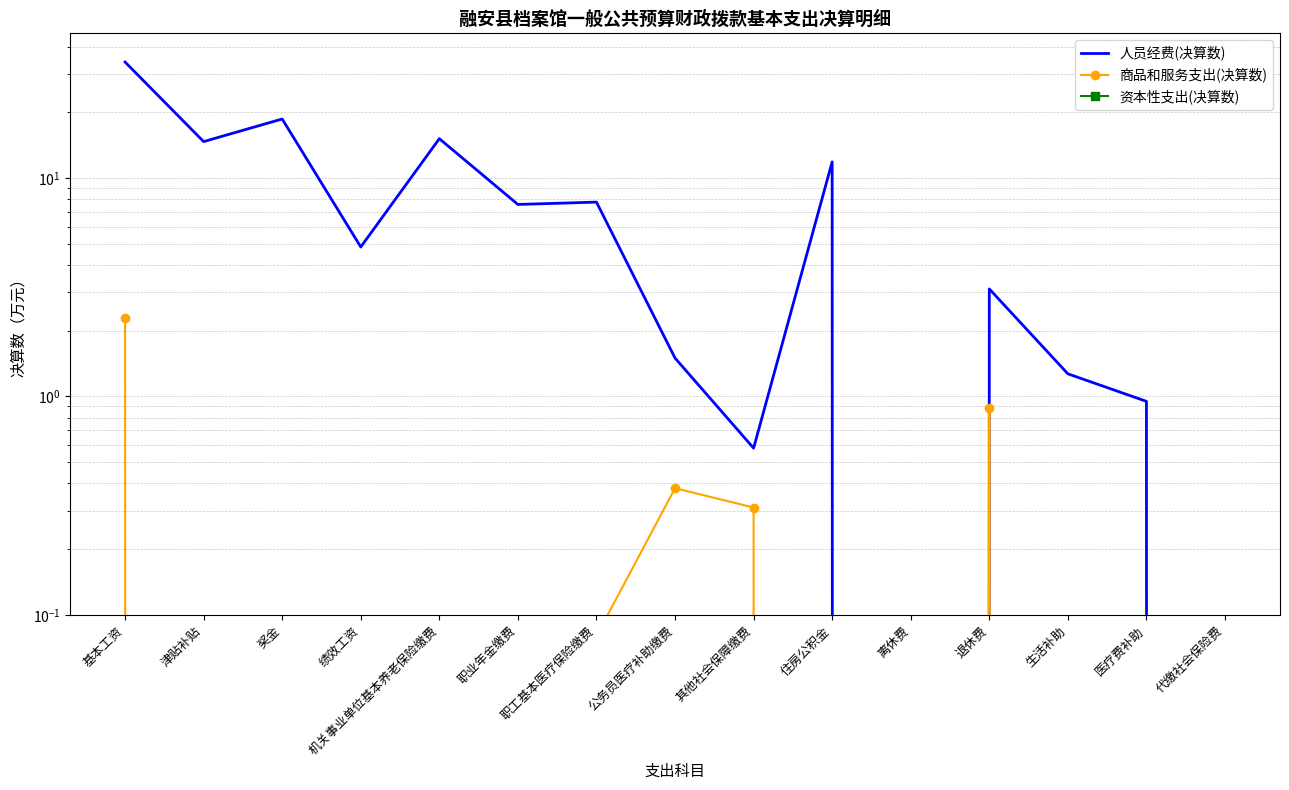

What position from the right is 公务员医疗补助缴费?

8